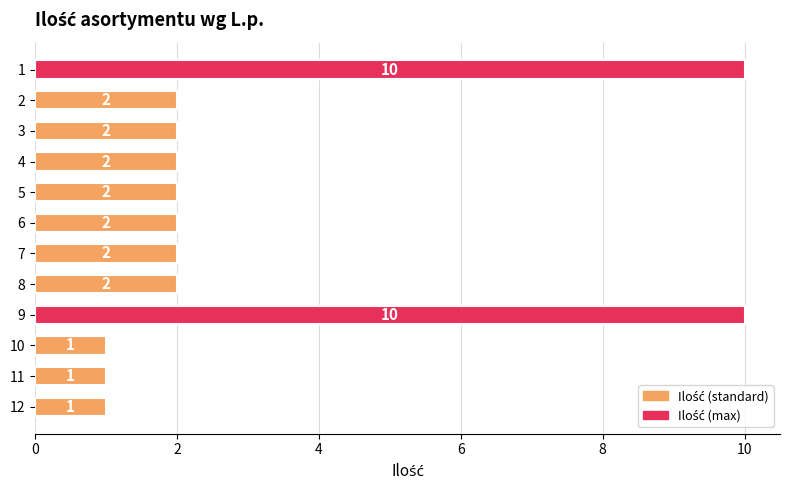

What is the difference between the maximum and minimum values?

9